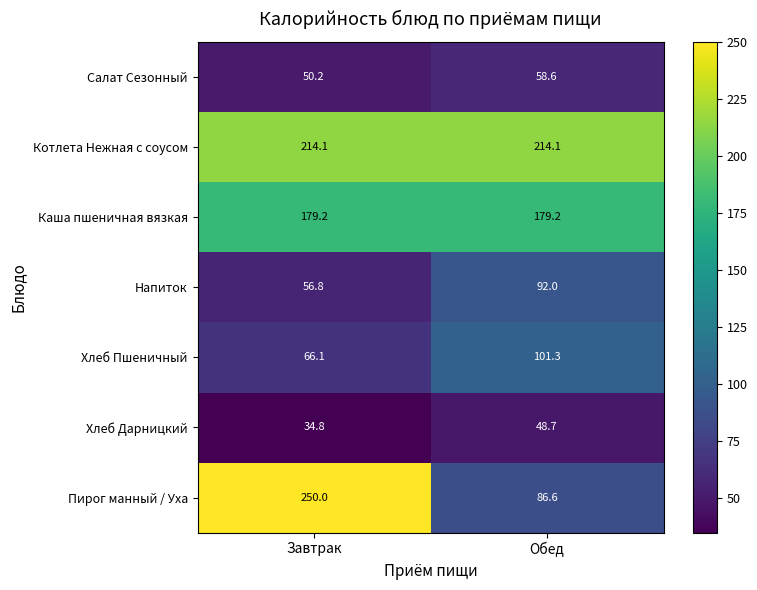

What is the difference between the highest and lowest values at Обед?

165.4